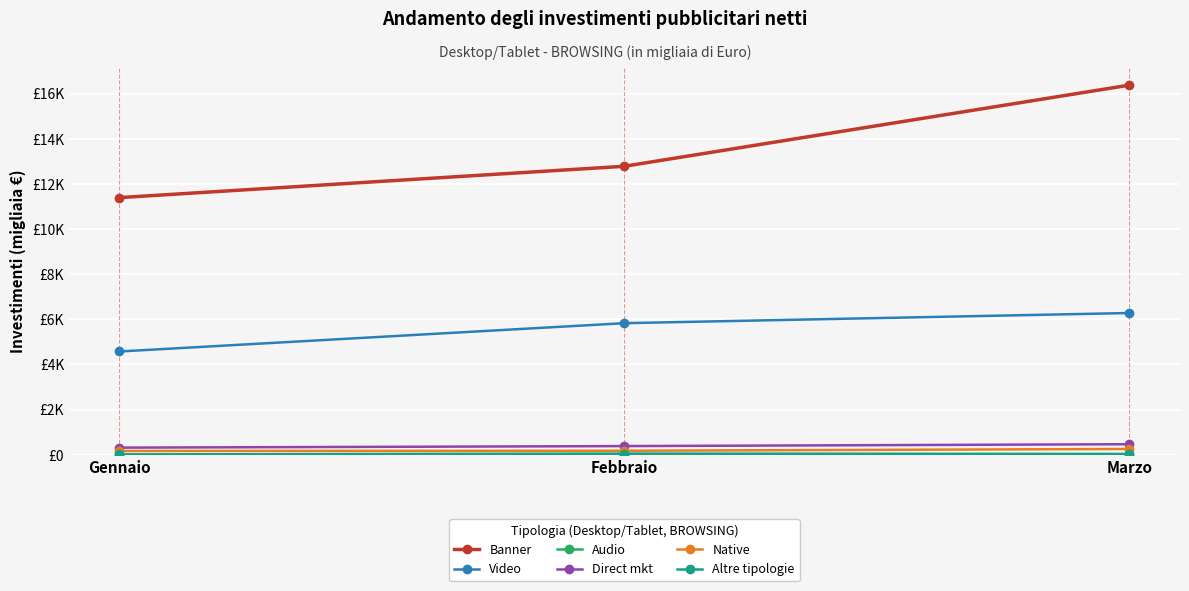

Is this an area chart (filled region under the line)?

No